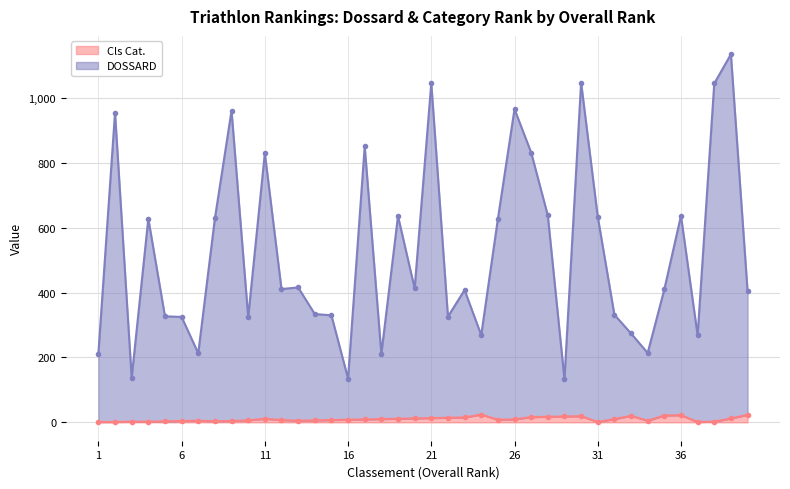

What is the minimum value shown in the chart?

1